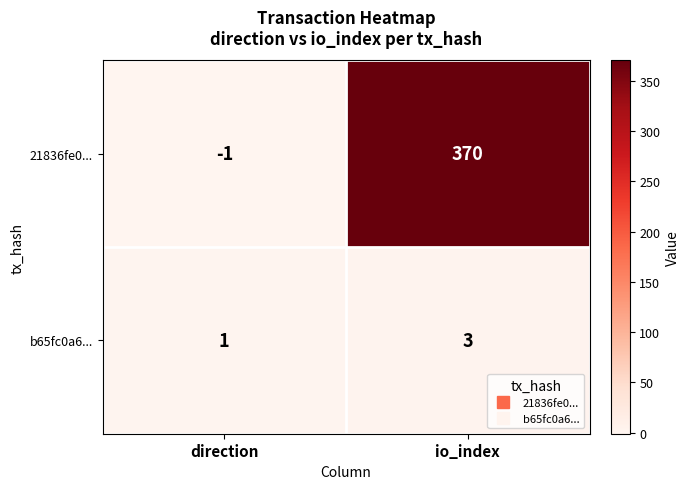

Which series has the widest spread of values?

21836fe0...